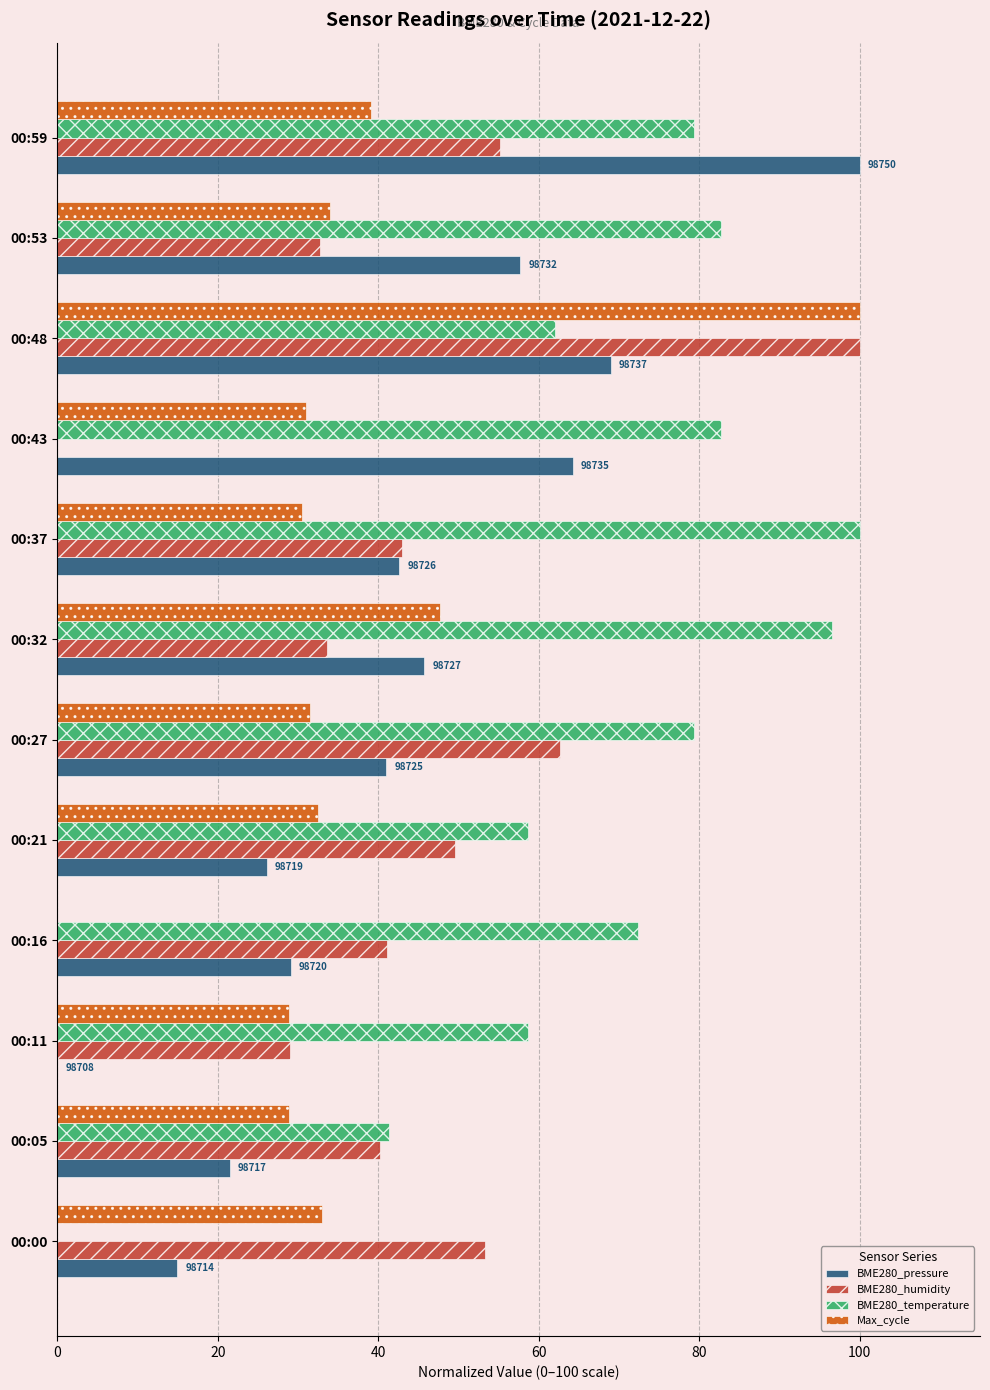

What is the sum of all BME280_temperature values?

813.8